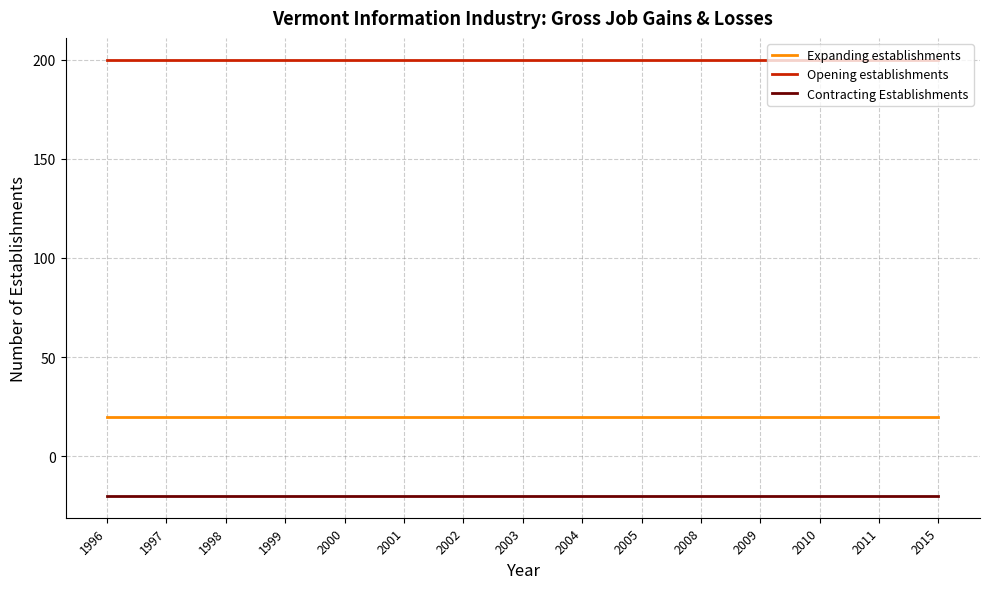

Which series has the largest total across all categories?

Opening establishments